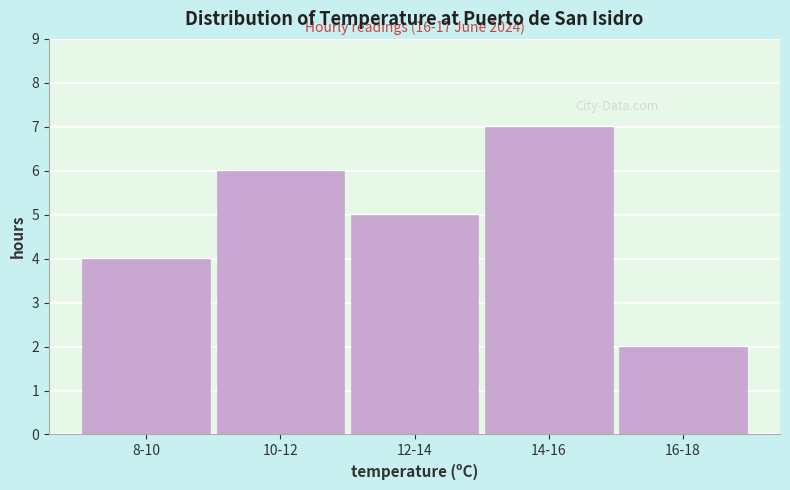

Reading left to right, what are all the values shown in this chart?

4	6	5	7	2